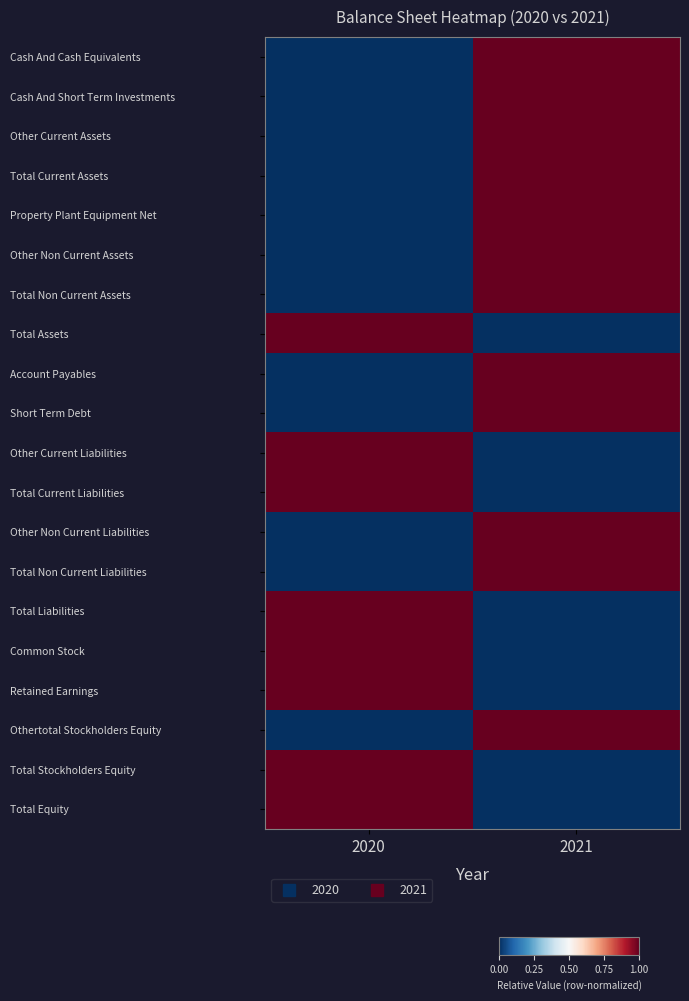

How many categories are shown in the chart?

2